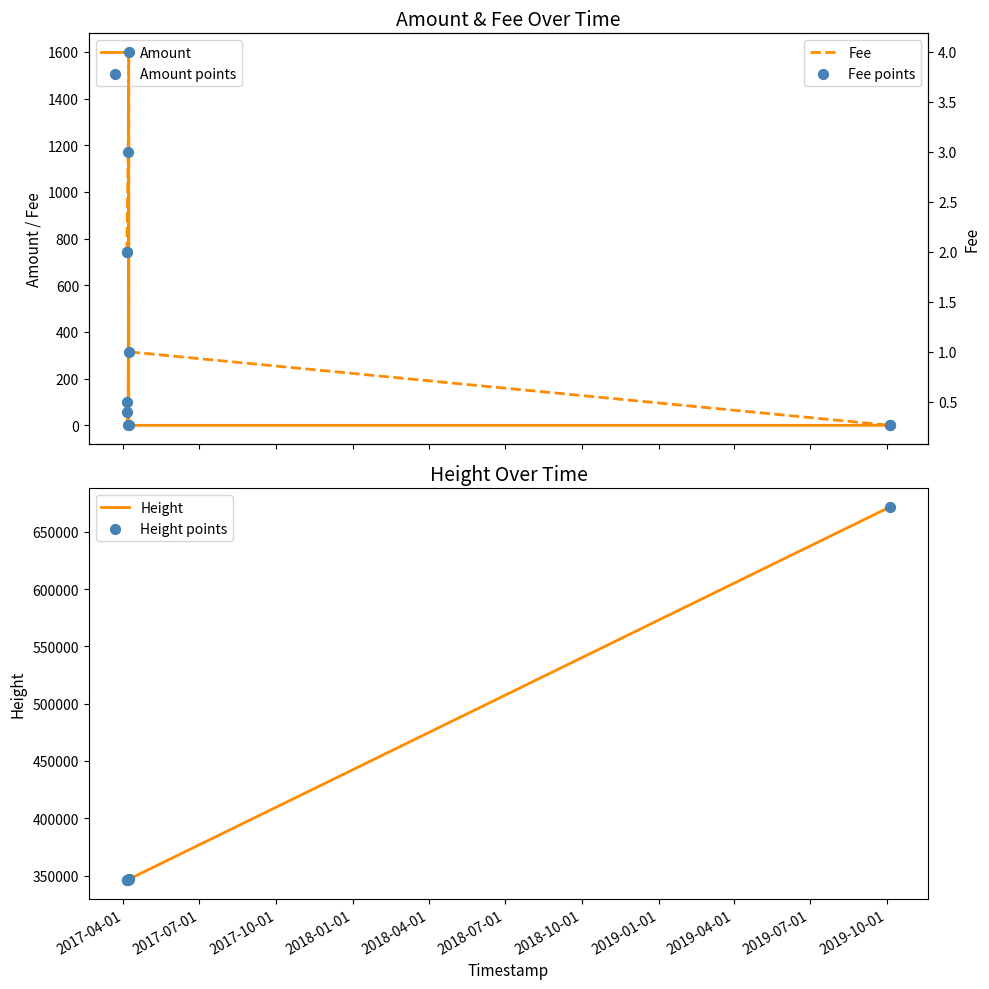

Which series has the largest Y range (max minus min)?

Height